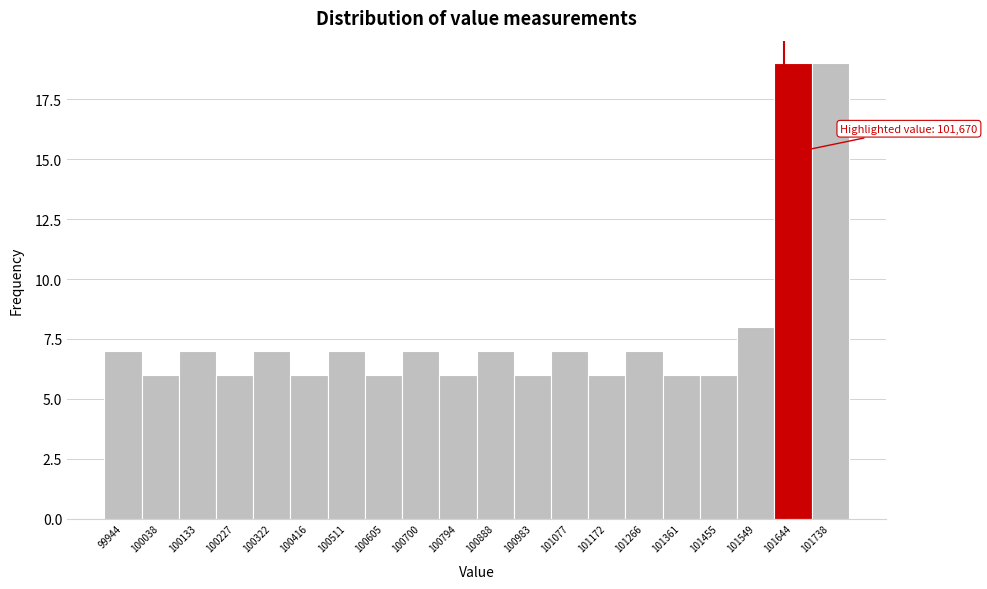

Reading left to right, list all the values displayed in this chart.

7	6	7	6	7	6	7	6	7	6	7	6	7	6	7	6	6	8	19	19